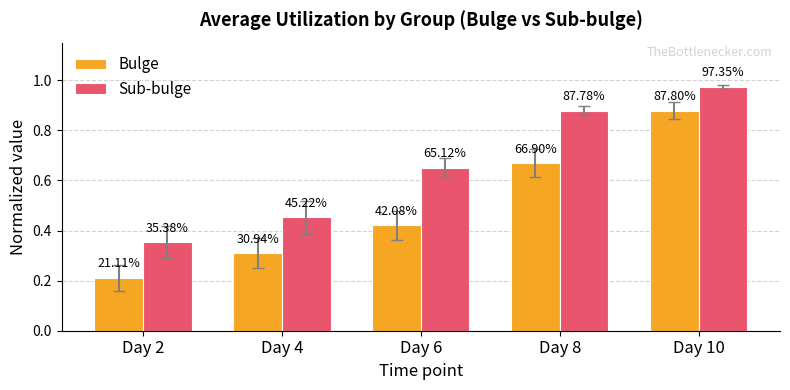

Which category has the highest value across all series?

Day 10